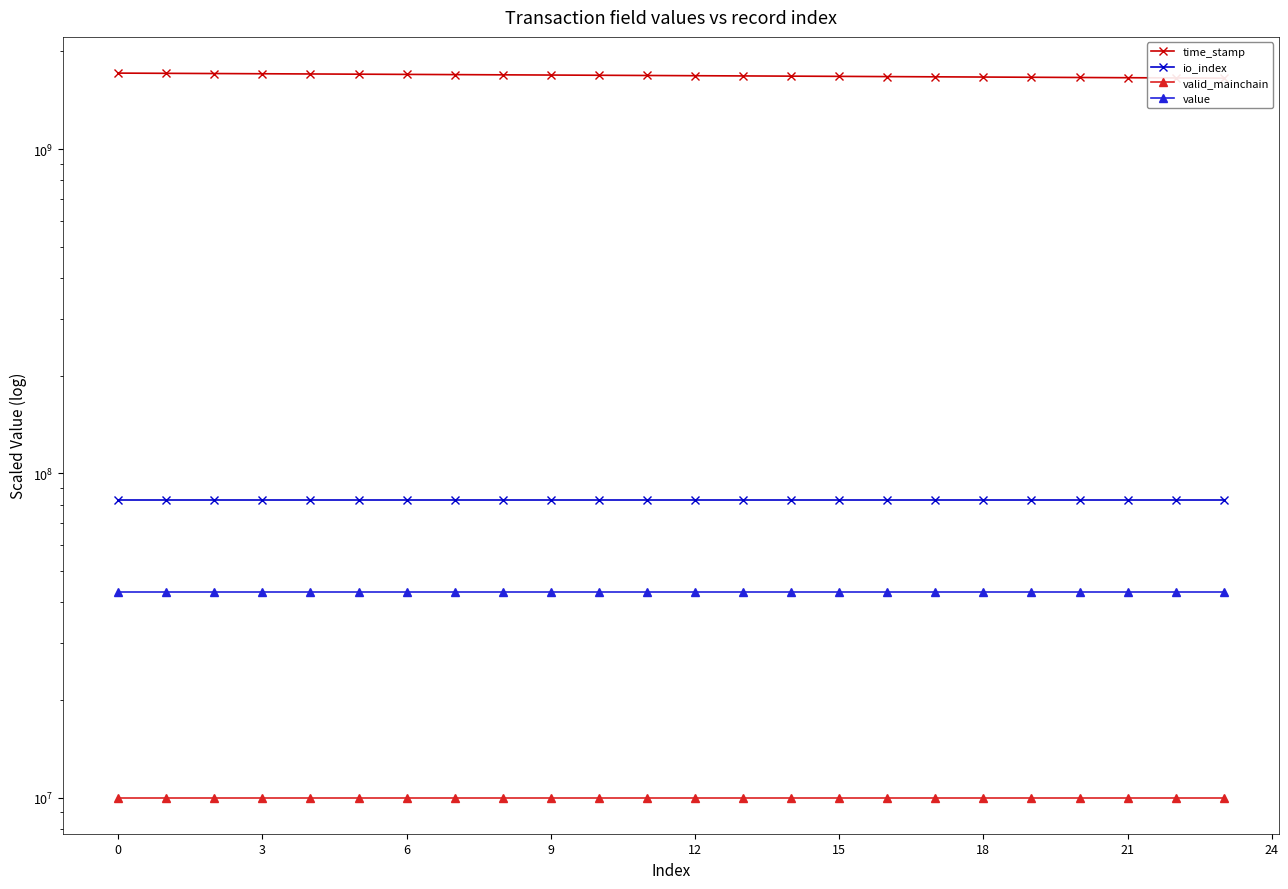

What are all the series names shown in the legend?

time_stamp, io_index, valid_mainchain, value